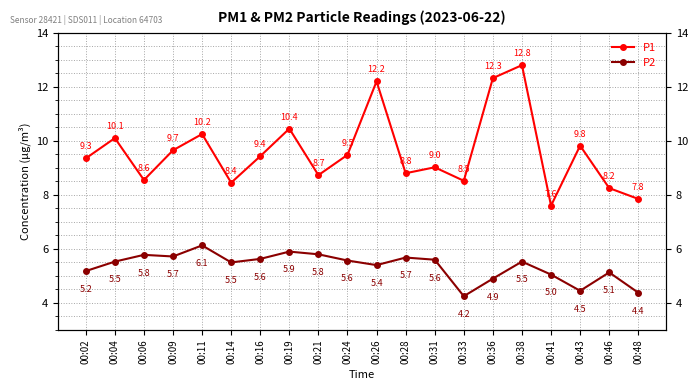

What is the value of the P1 point at the 18th from the left?

9.8